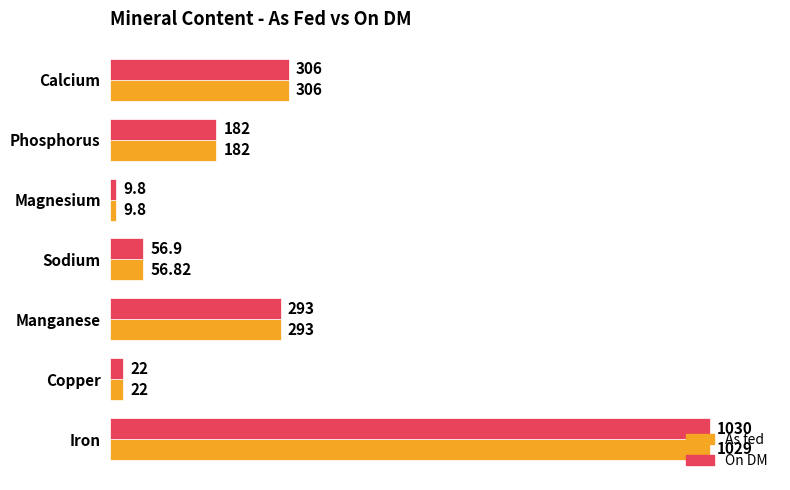

List the series in order of their peak value, lowest first.

As fed, On DM